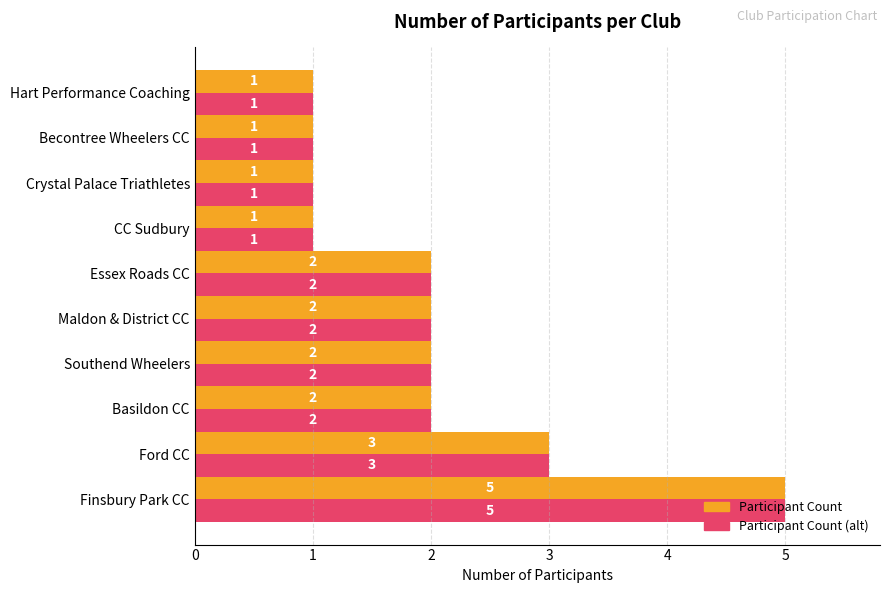

Which category has the highest value across all series?

Finsbury Park CC